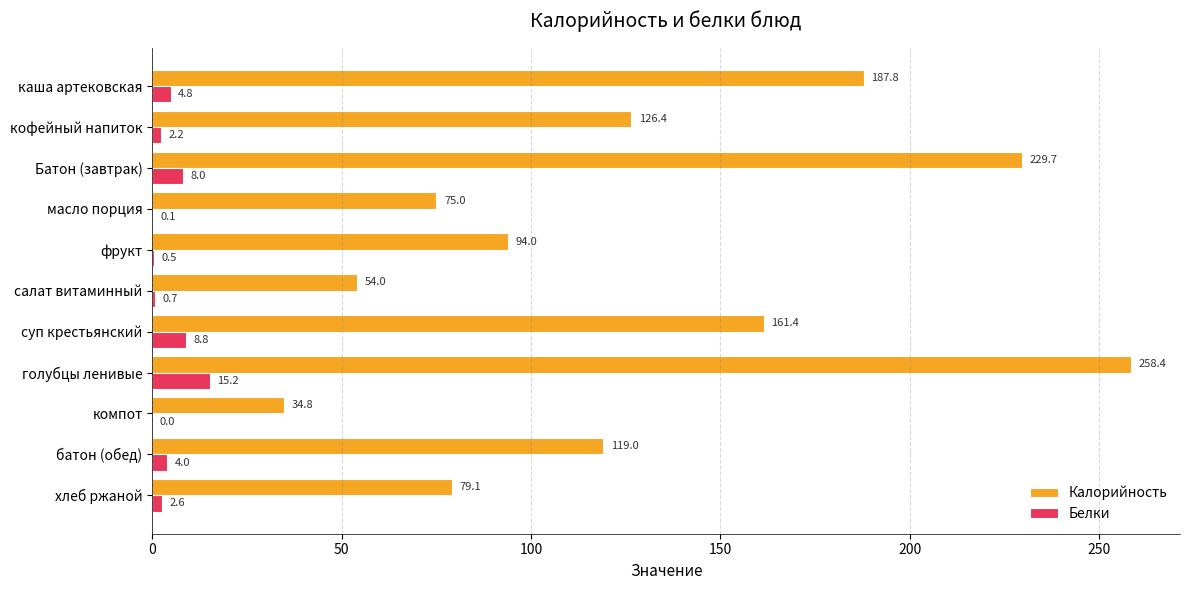

At which category does the chart reach its peak across all series?

голубцы ленивые